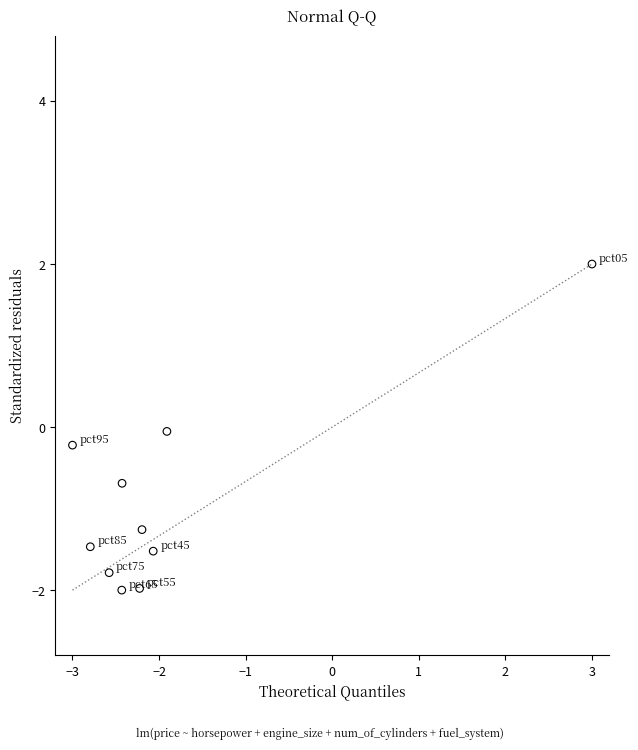

What is the average X value?

-1.9